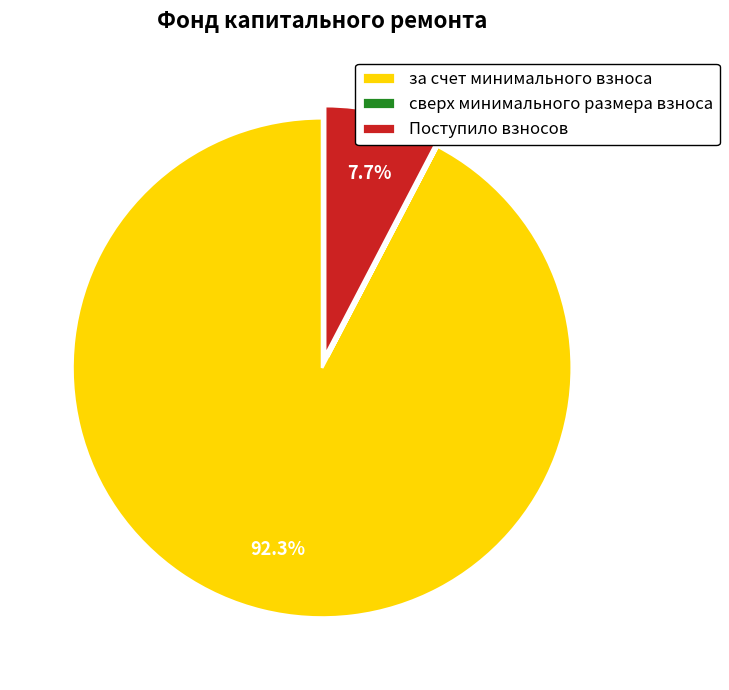

Does any single category account for the majority?

Yes